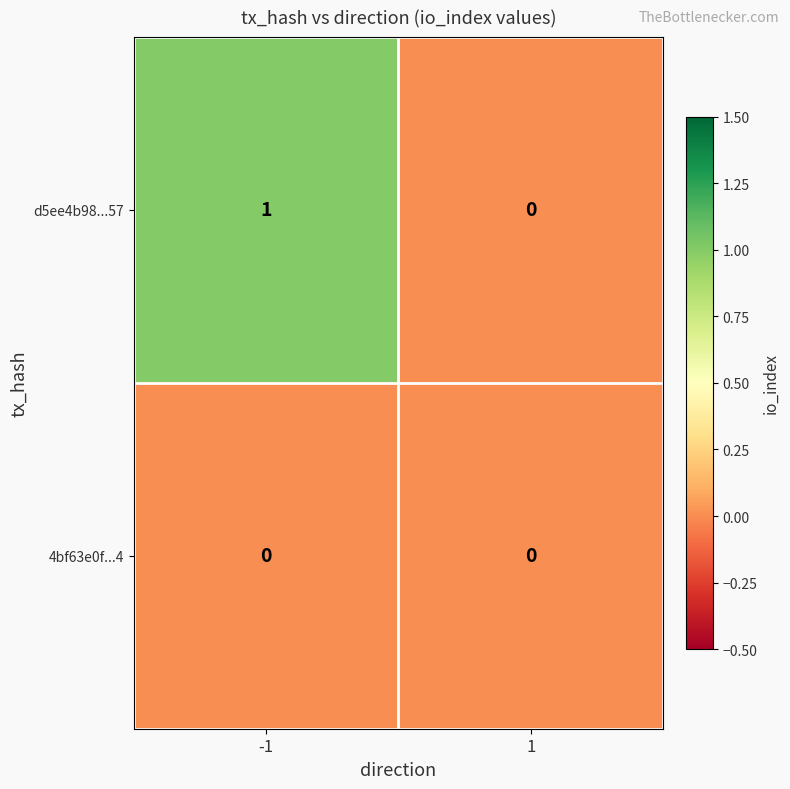

Is the value of 4bf63e0f...4 at 1 greater than the value of d5ee4b98...57 at -1?

No